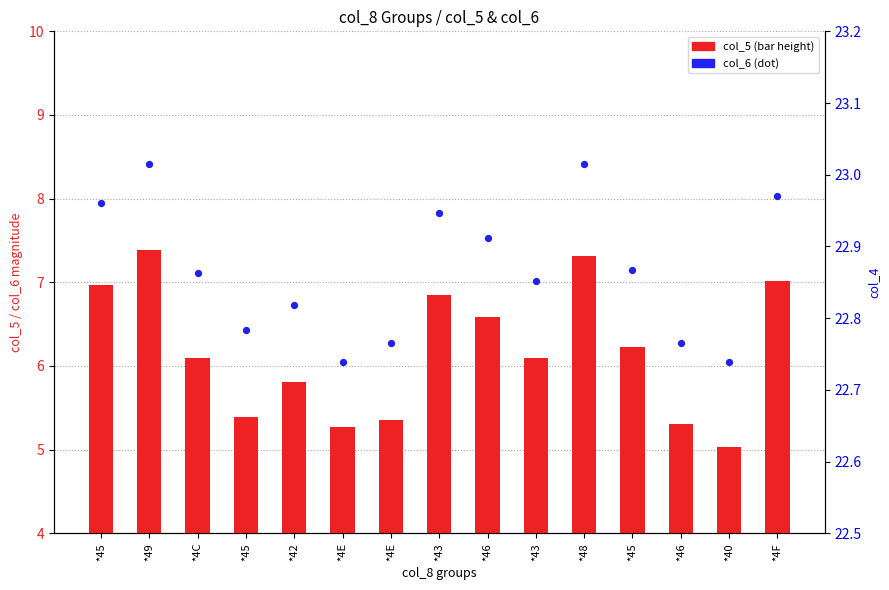

Between *43 and *48, which is larger?

*48